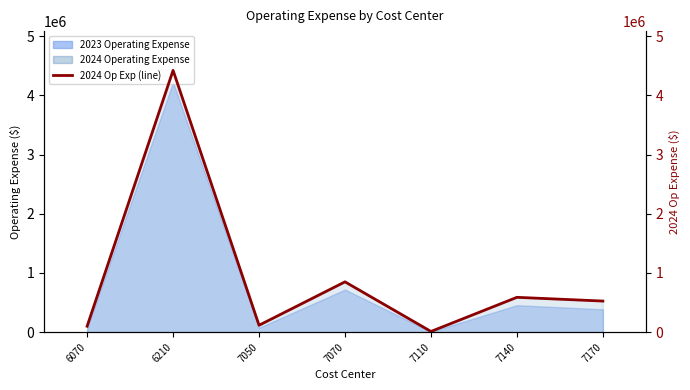

How many lines are shown in the chart?

1